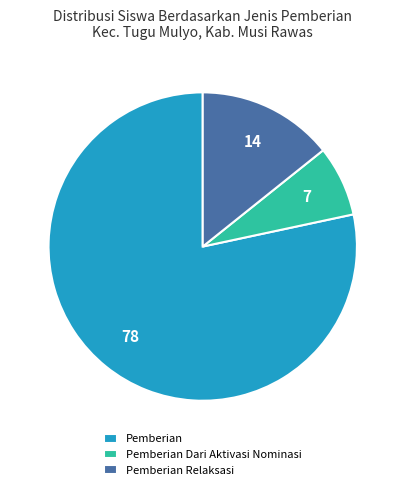

Which has a higher value, Pemberian Relaksasi or Pemberian Dari Aktivasi Nominasi?

Pemberian Relaksasi